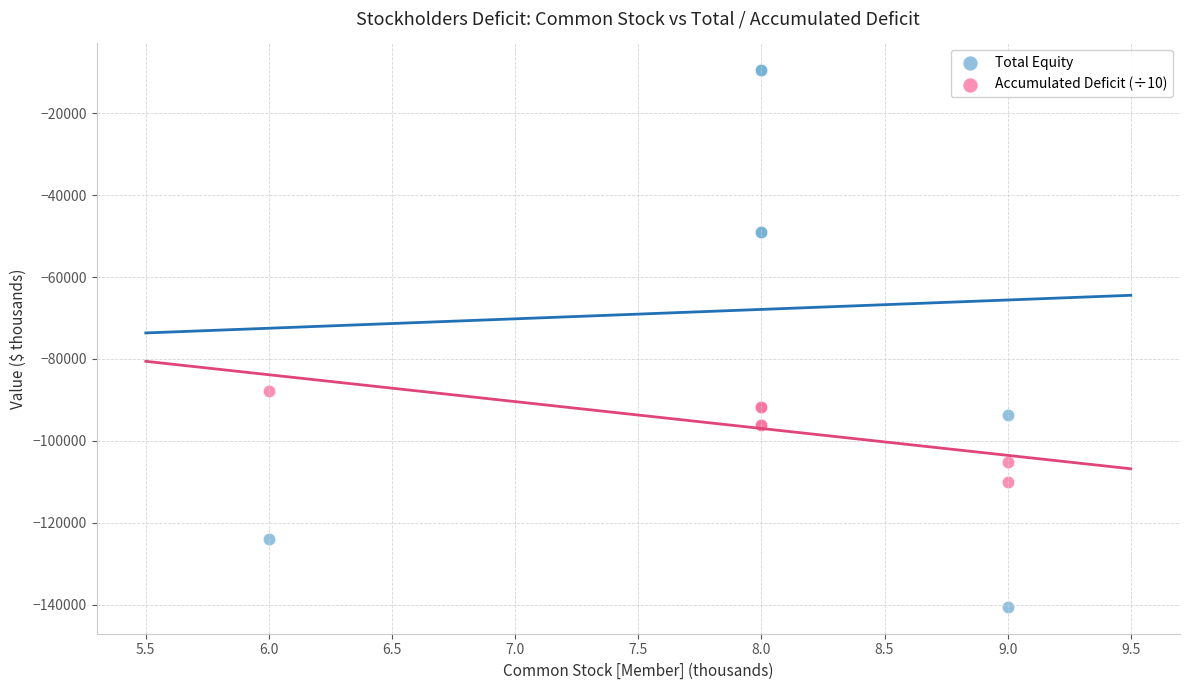

Which series reaches the minimum Y coordinate?

Total Equity